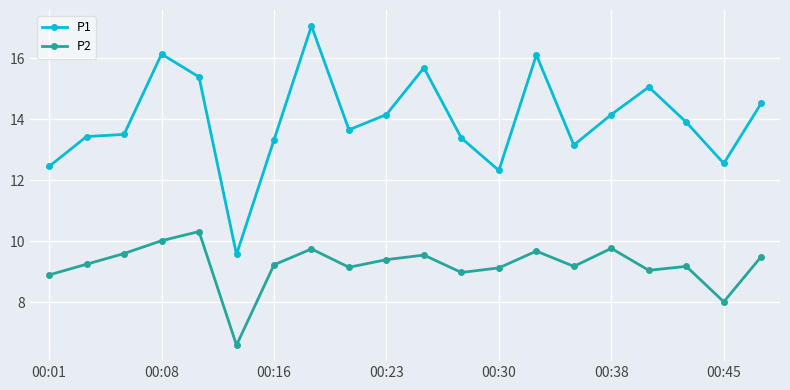

True or false: P2 has more than 1 points higher than both neighbors.

True